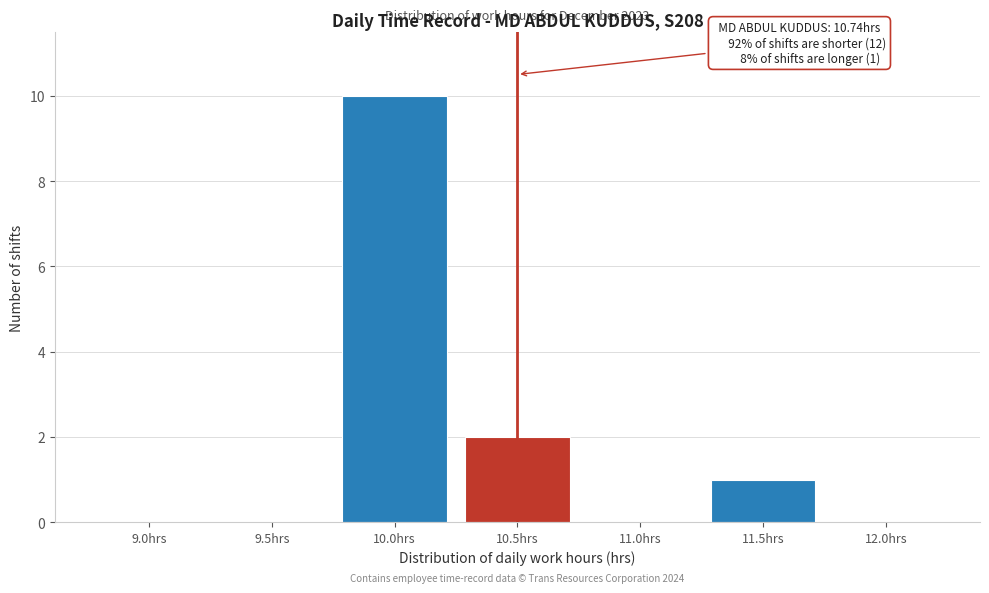

Reading left to right, transcribe all the data shown in this chart.

9.0hrs=0	9.5hrs=0	10.0hrs=10	10.5hrs=2	11.0hrs=0	11.5hrs=1	12.0hrs=0